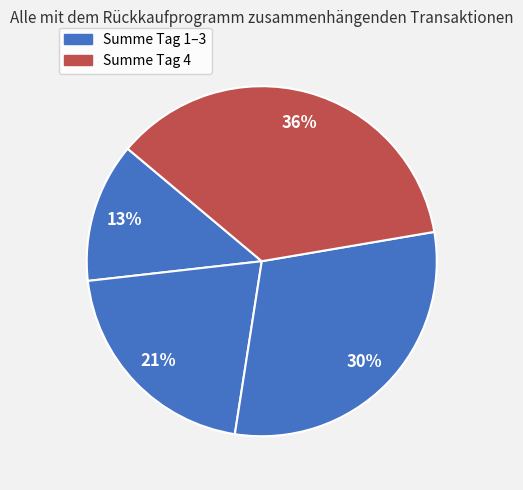

How many segments does this pie chart have?

4